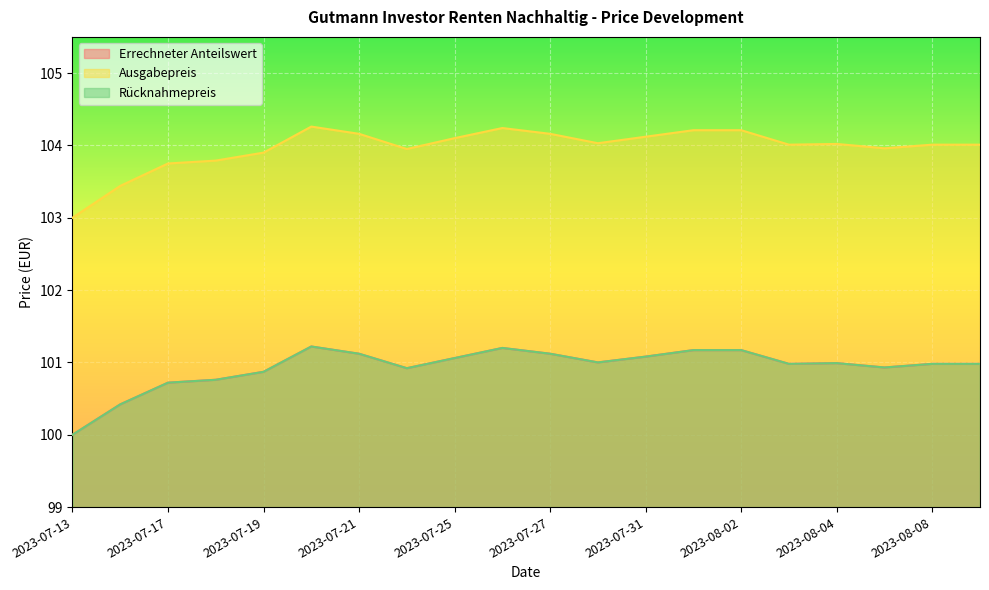

Reading left to right, what are all the values shown in this chart?

Errechneter Anteilswert: 2023-07-13=100.0	2023-07-14=100.4	2023-07-17=100.7	2023-07-18=100.8	2023-07-19=100.9	2023-07-20=101.2	2023-07-21=101.1	2023-07-24=100.9	2023-07-25=101.1	2023-07-26=101.2	2023-07-27=101.1	2023-07-28=101.0	2023-07-31=101.1	2023-08-01=101.2	2023-08-02=101.2	2023-08-03=101.0	2023-08-04=101.0	2023-08-07=100.9	2023-08-08=101.0	2023-08-09=101.0
Ausgabepreis: 2023-07-13=103.0	2023-07-14=103.4	2023-07-17=103.8	2023-07-18=103.8	2023-07-19=103.9	2023-07-20=104.3	2023-07-21=104.2	2023-07-24=104.0	2023-07-25=104.1	2023-07-26=104.2	2023-07-27=104.2	2023-07-28=104.0	2023-07-31=104.1	2023-08-01=104.2	2023-08-02=104.2	2023-08-03=104.0	2023-08-04=104.0	2023-08-07=104.0	2023-08-08=104.0	2023-08-09=104.0
Rücknahmepreis: 2023-07-13=100.0	2023-07-14=100.4	2023-07-17=100.7	2023-07-18=100.8	2023-07-19=100.9	2023-07-20=101.2	2023-07-21=101.1	2023-07-24=100.9	2023-07-25=101.1	2023-07-26=101.2	2023-07-27=101.1	2023-07-28=101.0	2023-07-31=101.1	2023-08-01=101.2	2023-08-02=101.2	2023-08-03=101.0	2023-08-04=101.0	2023-08-07=100.9	2023-08-08=101.0	2023-08-09=101.0